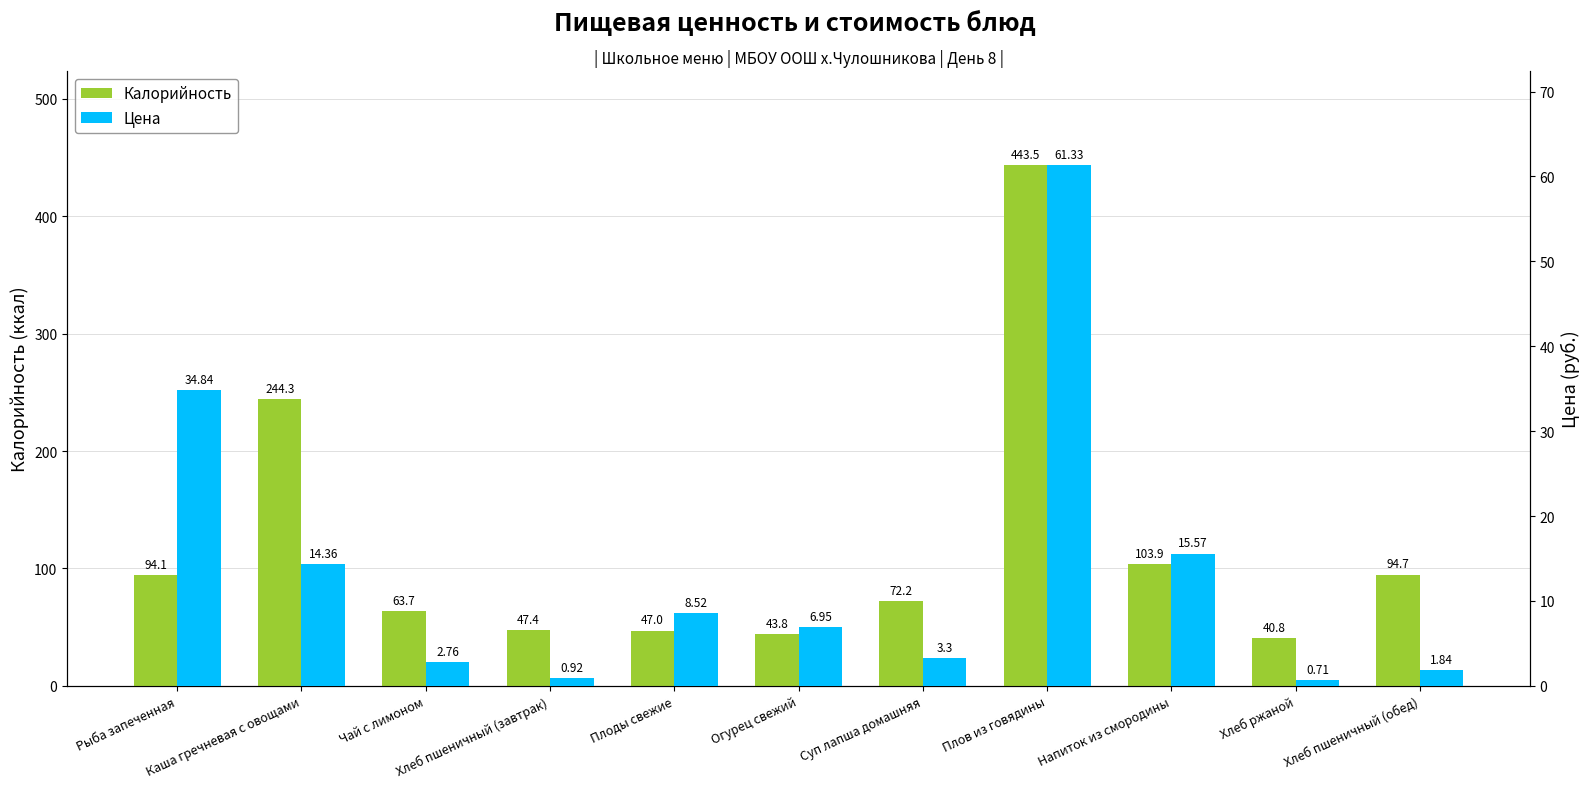

Does the chart contain stacked bars?

No